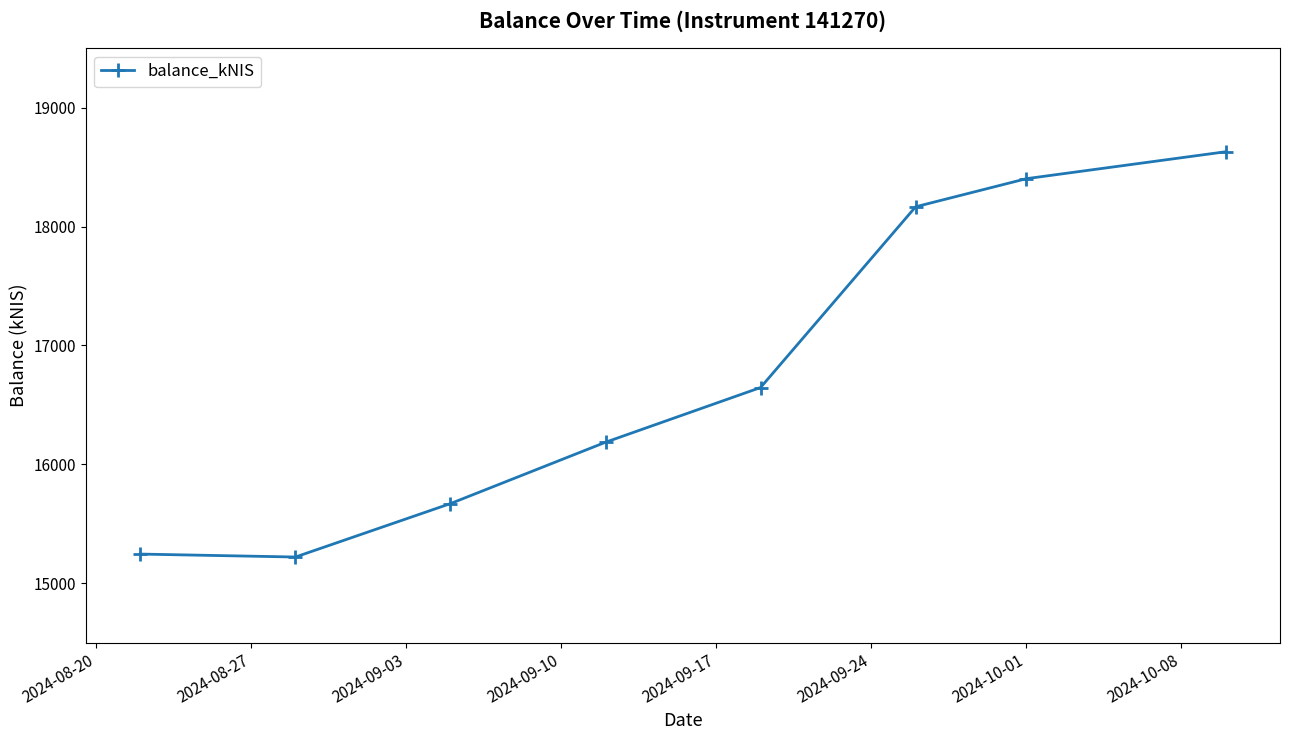

What is the greatest value displayed?

18629.6